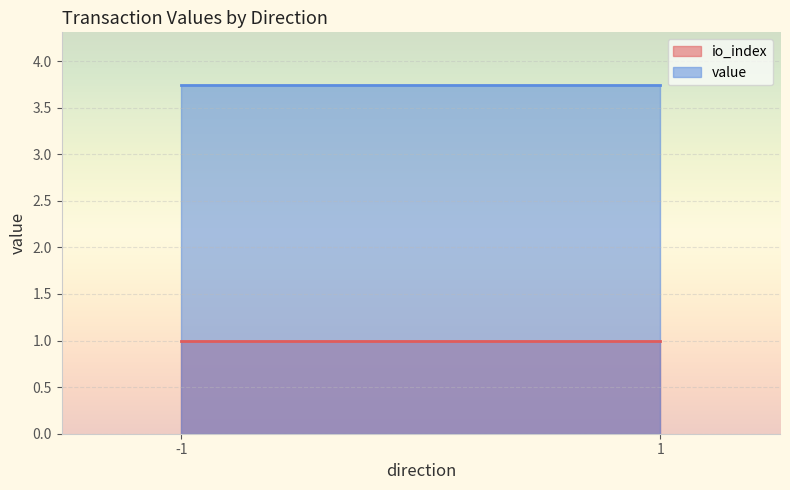

Which series has the largest total across all categories?

value